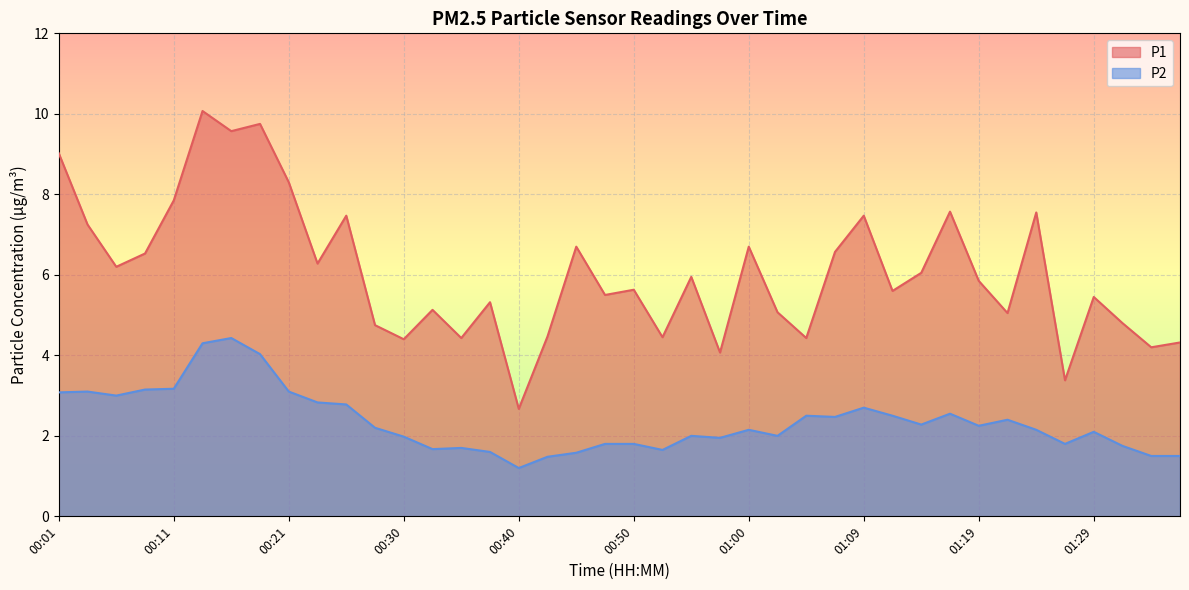

What is the minimum value shown in the chart?

1.2